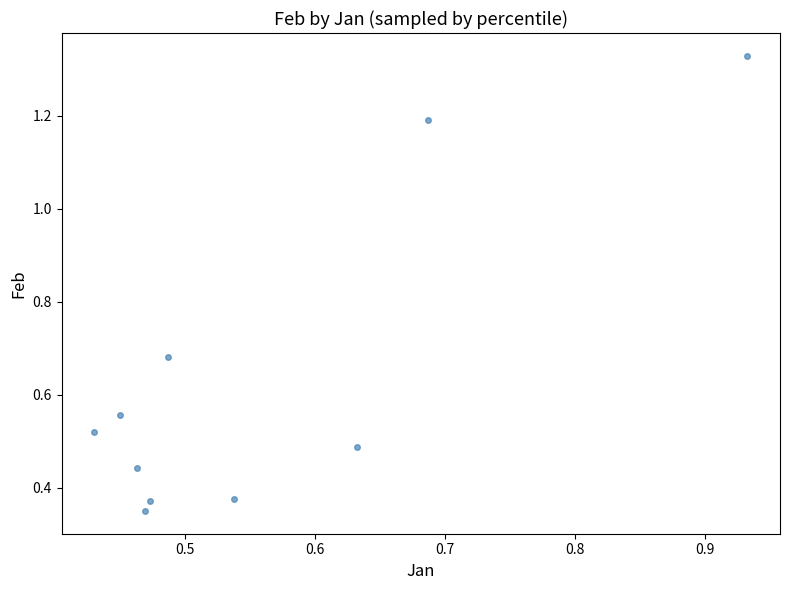

What is the range of Y values (max minus min)?

1.0